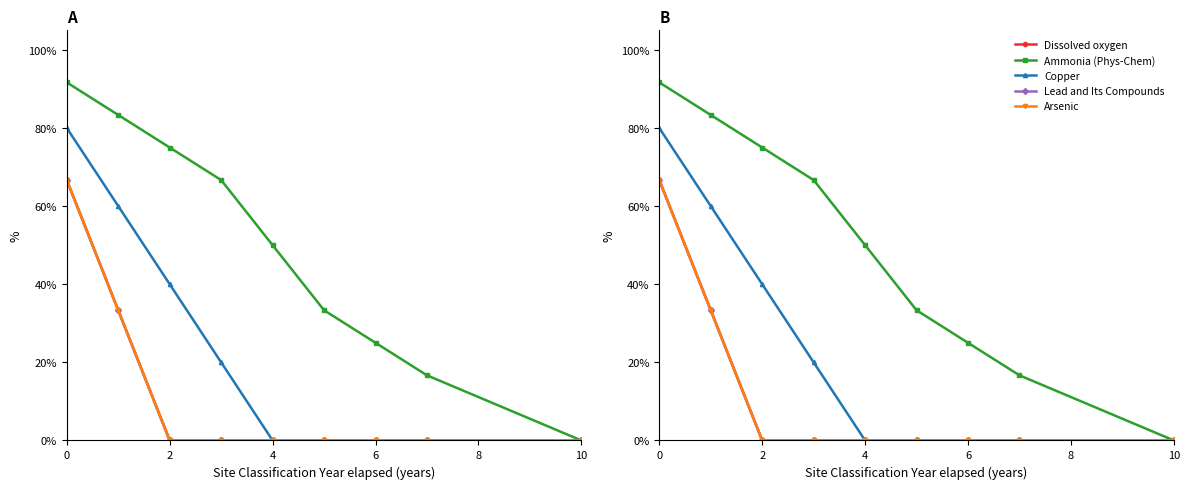

Rank the series by their maximum value, from lowest to highest.

Dissolved oxygen, Lead and Its Compounds, Arsenic, Copper, Ammonia (Phys-Chem)